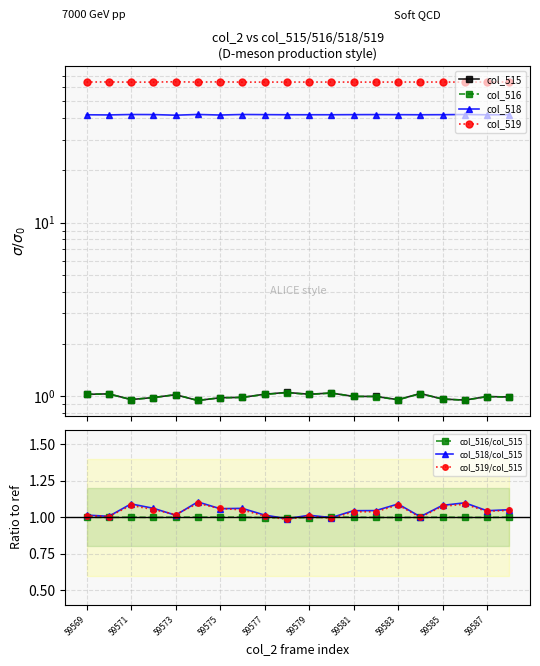

At how many categories does at least one series exceed 14?

20